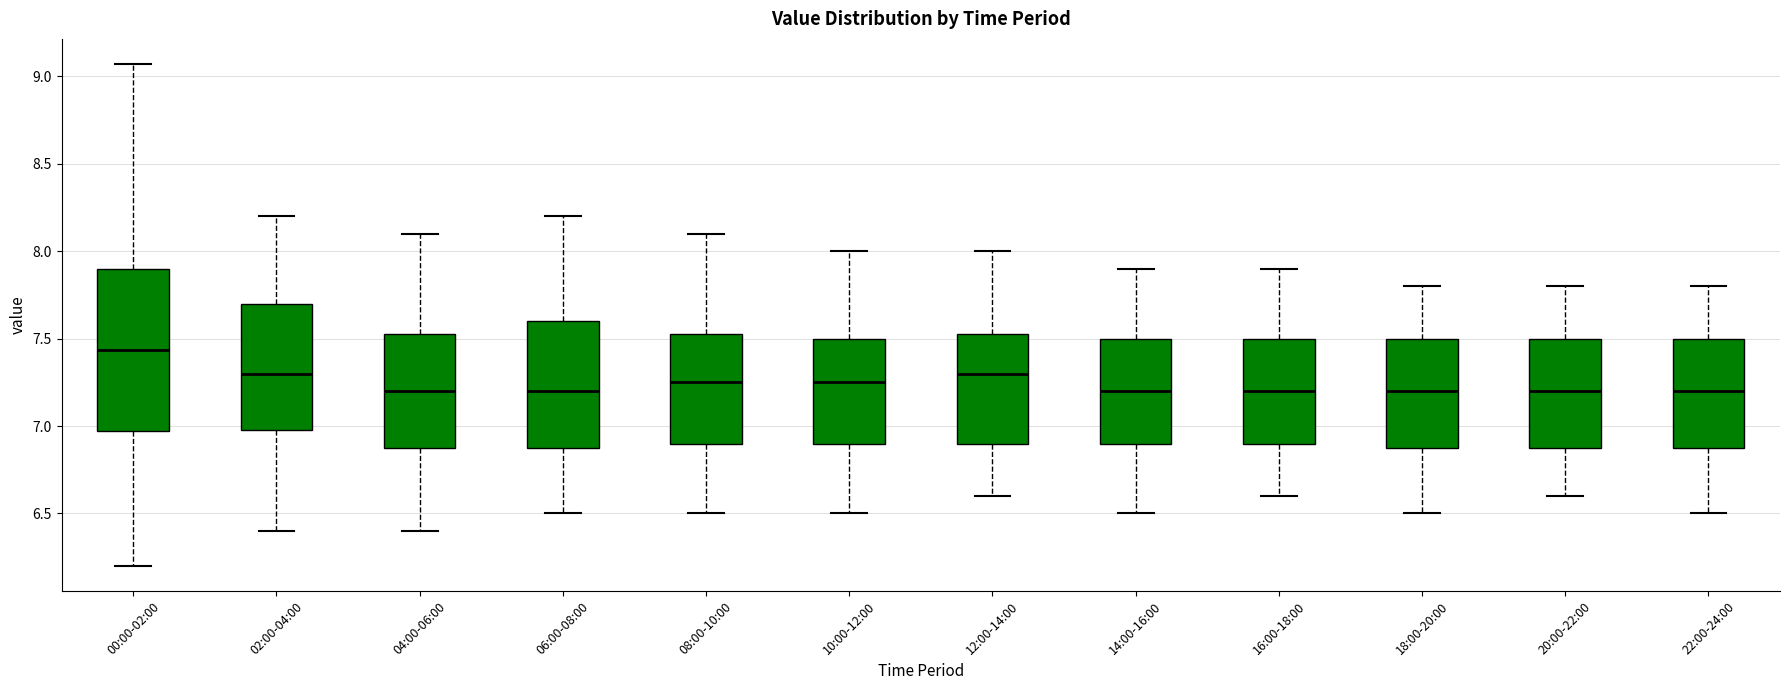

Reading left to right, transcribe this box plot: for each box, give where its median line is, the range the box spans, and where its two whiskers end, as read against the y-axis. The values are not printed on the chart, so give them approximately, as read against the axis.

00:00-02:00: median 7.45, box 6.95 to 7.90, whiskers 6.20 to 9.05
02:00-04:00: median 7.30, box 7.00 to 7.70, whiskers 6.40 to 8.20
04:00-06:00: median 7.20, box 6.90 to 7.55, whiskers 6.40 to 8.10
06:00-08:00: median 7.20, box 6.90 to 7.60, whiskers 6.50 to 8.20
08:00-10:00: median 7.25, box 6.90 to 7.55, whiskers 6.50 to 8.10
10:00-12:00: median 7.25, box 6.90 to 7.50, whiskers 6.50 to 8.00
12:00-14:00: median 7.30, box 6.90 to 7.55, whiskers 6.60 to 8.00
14:00-16:00: median 7.20, box 6.90 to 7.50, whiskers 6.50 to 7.90
16:00-18:00: median 7.20, box 6.90 to 7.50, whiskers 6.60 to 7.90
18:00-20:00: median 7.20, box 6.90 to 7.50, whiskers 6.50 to 7.80
20:00-22:00: median 7.20, box 6.90 to 7.50, whiskers 6.60 to 7.80
22:00-24:00: median 7.20, box 6.90 to 7.50, whiskers 6.50 to 7.80